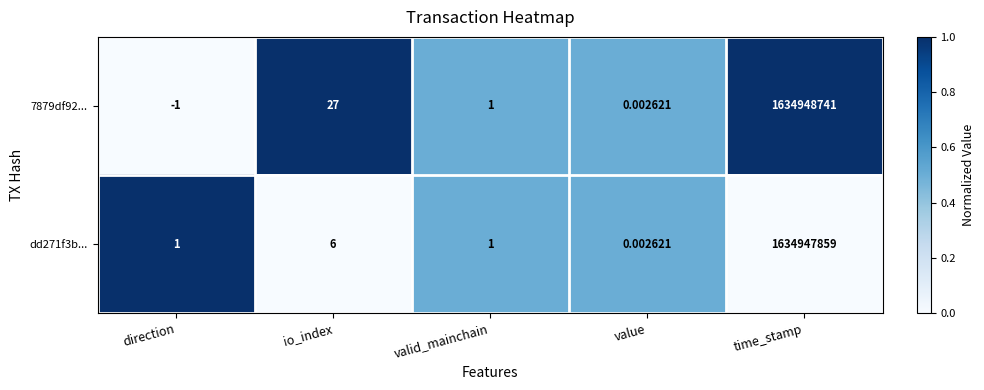

Which category has the highest value in the 7879df92... series?

time_stamp